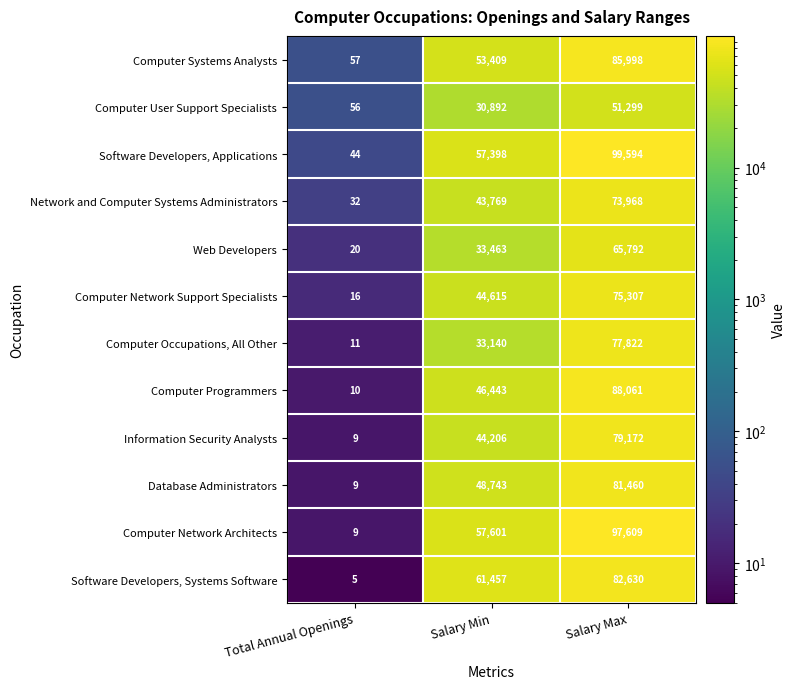

Is it true that Web Developers equals 18000 at Salary Min?

False